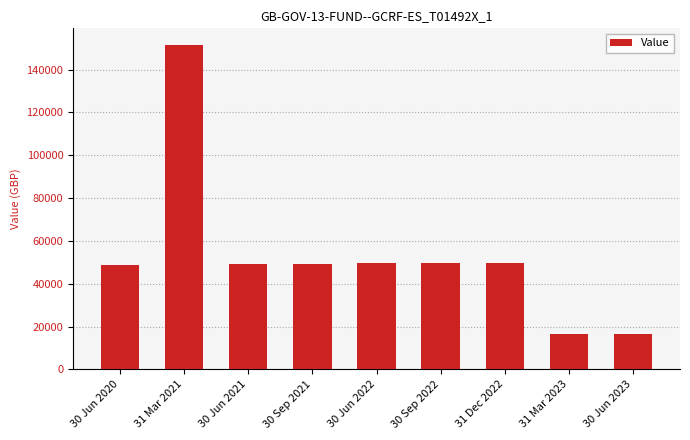

How many bars are there in total?

9